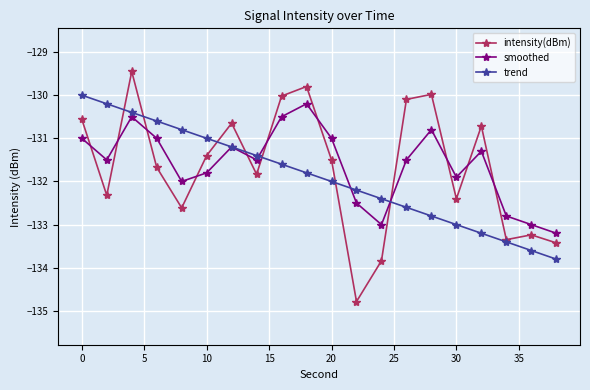

What is the value of the smoothed point at the 17th from the left?

-131.3